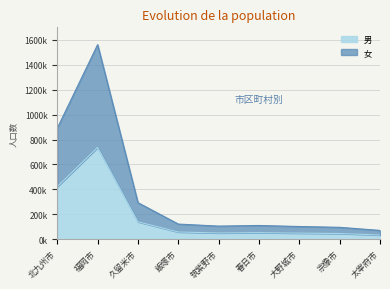

What is the sum of all 男 values?

1588061